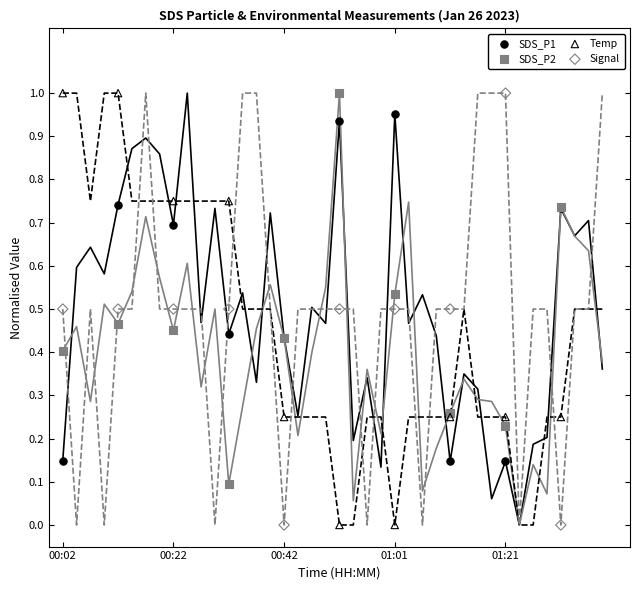

What is the X range (max minus min) for the scatter plot?

36.0